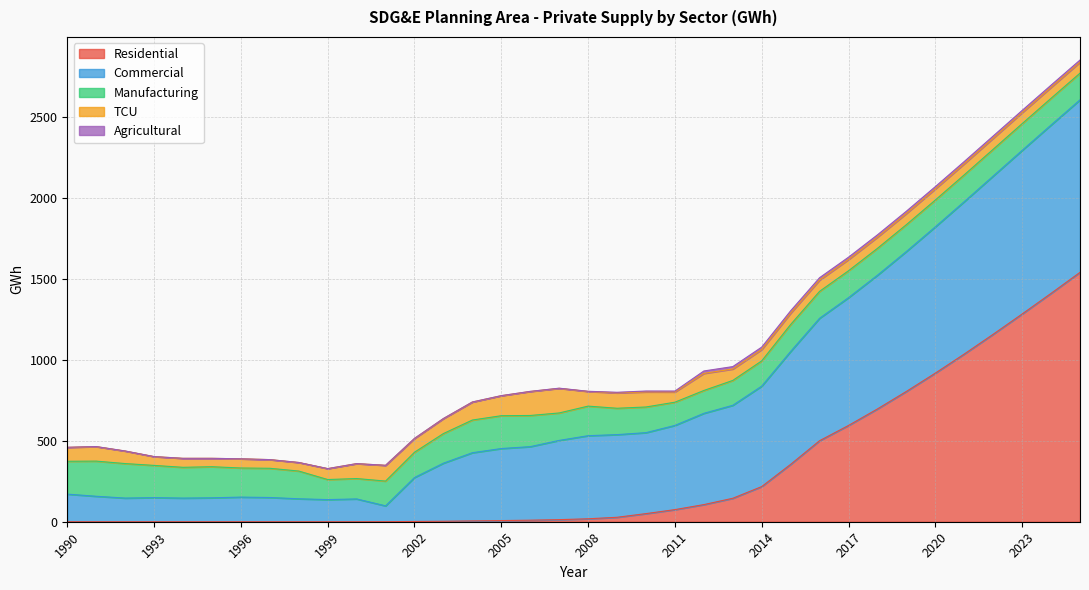

How many values in Residential are above zero?

27